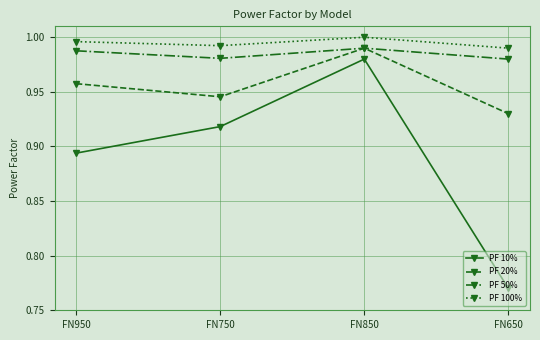

What are all the series names shown in the legend?

PF 10%, PF 20%, PF 50%, PF 100%